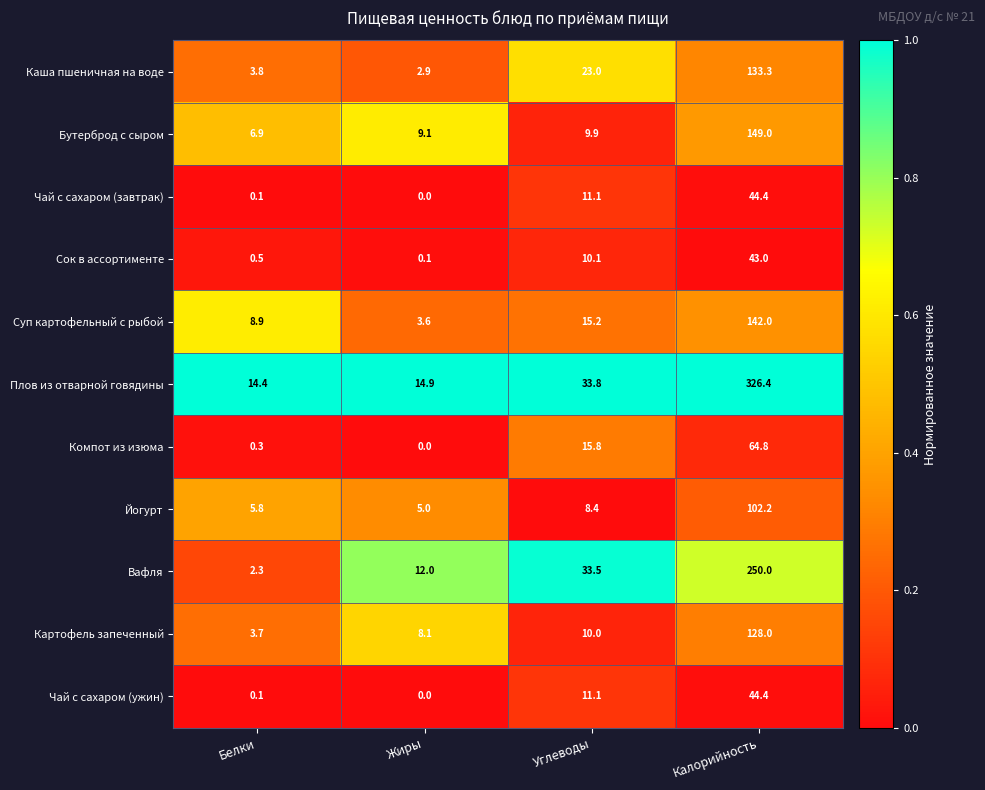

At which category is the sum across all series the highest?

Калорийность